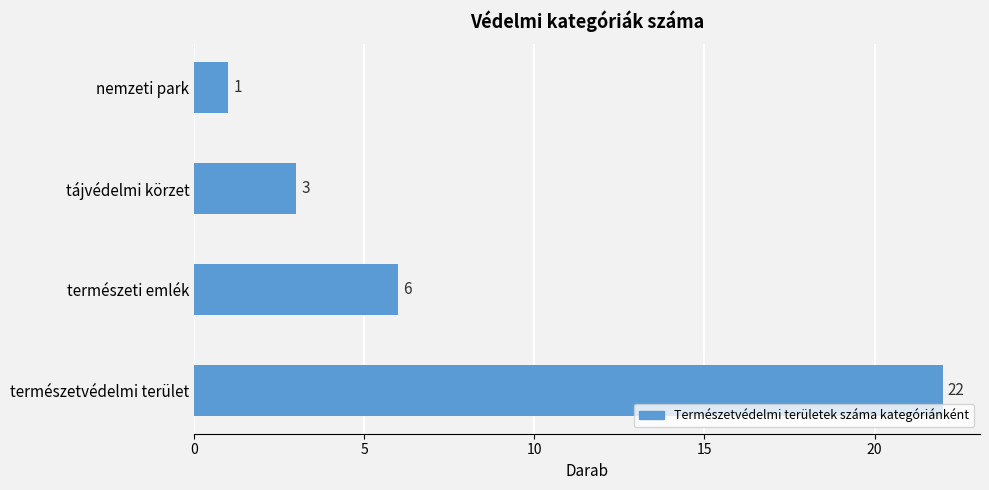

Reading top to bottom, what are all the values shown in this chart?

1	3	6	22